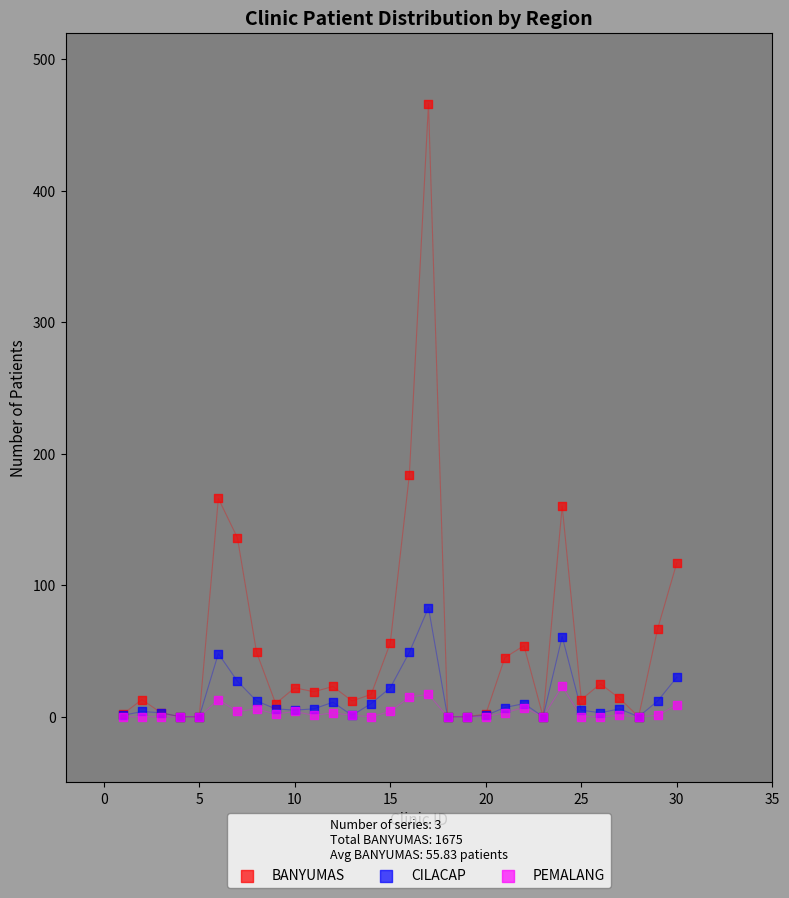

Which series has the largest Y range (max minus min)?

BANYUMAS